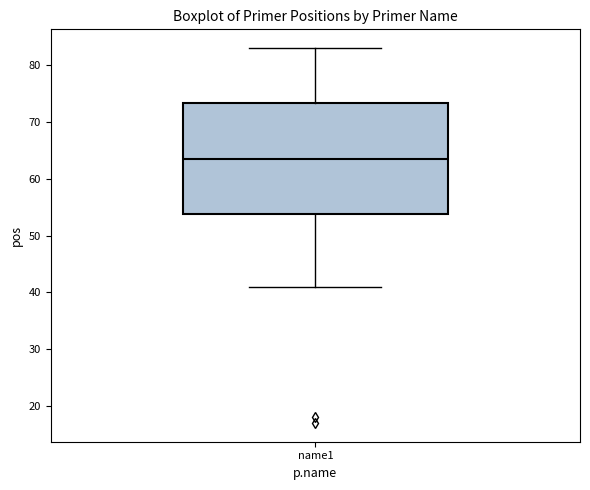

Where is the lower edge of the box for name1 on the y-axis? The values are not printed on the chart, so give them approximately, as read against the axis.

54